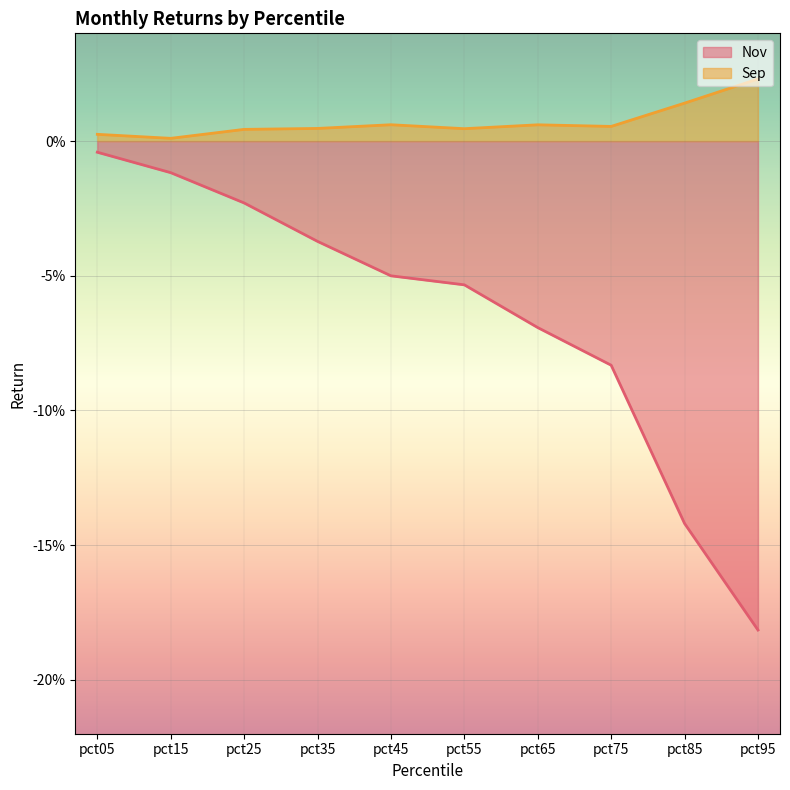

How many data points does each series have?

10